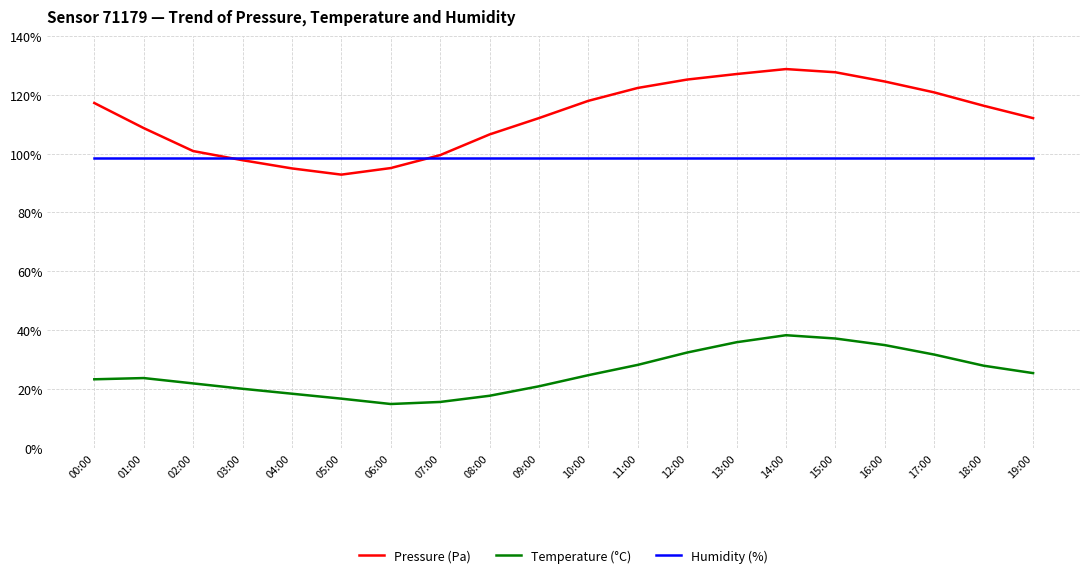

True or false: Pressure (Pa) and Temperature (°C) intersect in this chart.

False